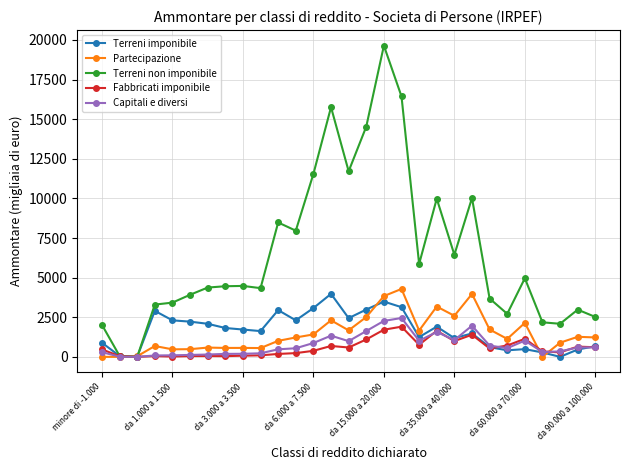

Which series has the widest spread of values?

Terreni non imponibile